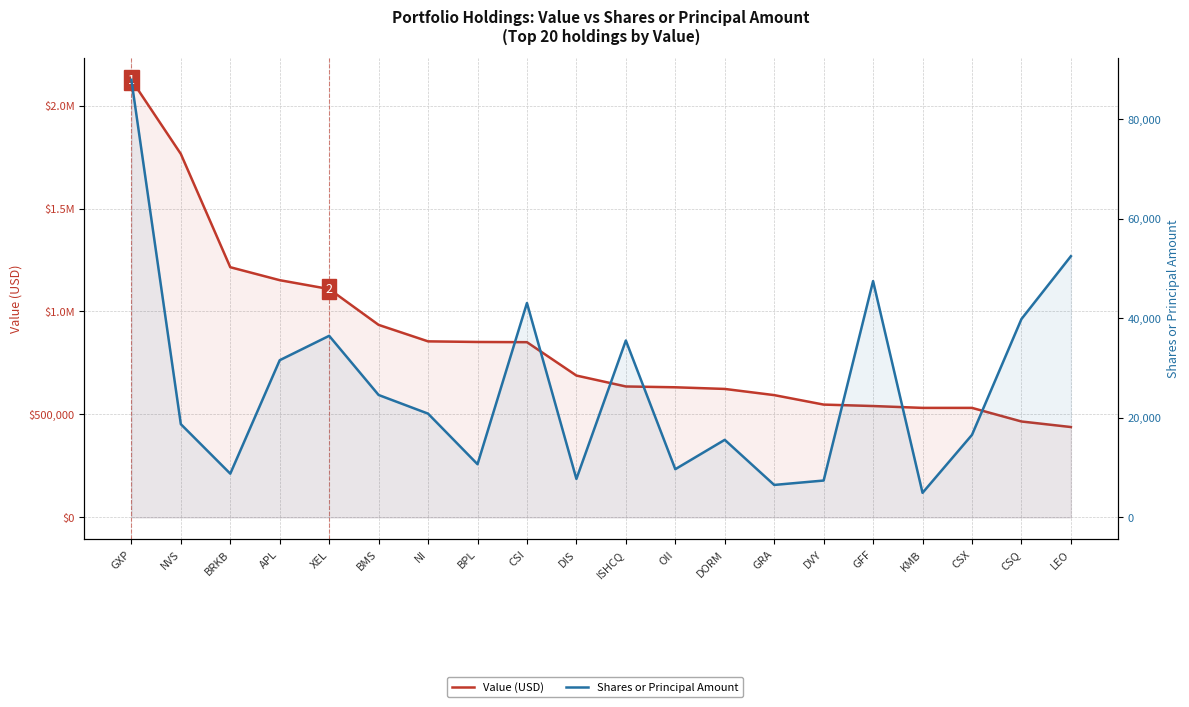

What position from the right is BPL?

13